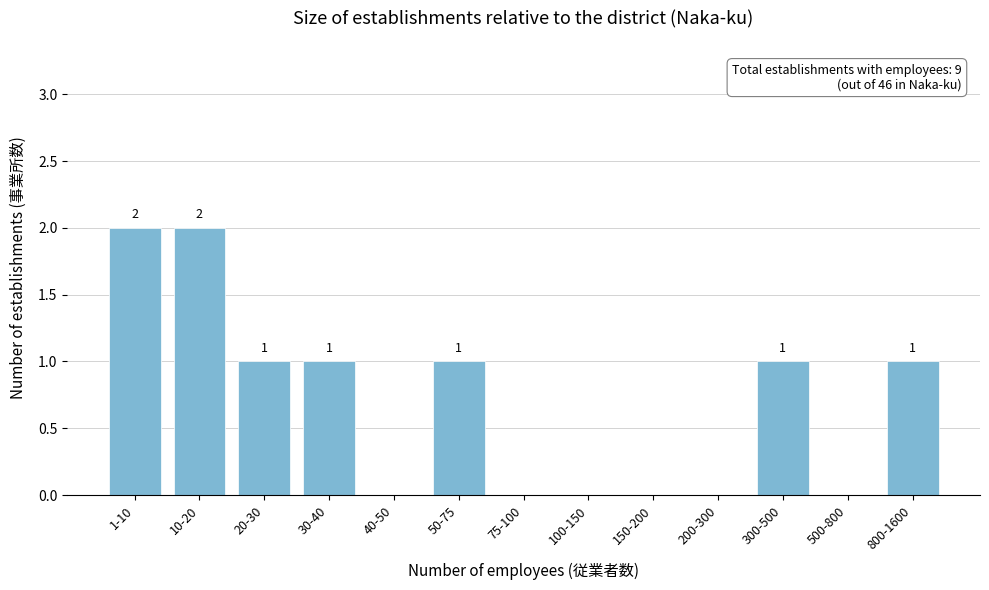

Reading right to left, list all the values displayed in this chart.

800-1600=1	500-800=0	300-500=1	200-300=0	150-200=0	100-150=0	75-100=0	50-75=1	40-50=0	30-40=1	20-30=1	10-20=2	1-10=2